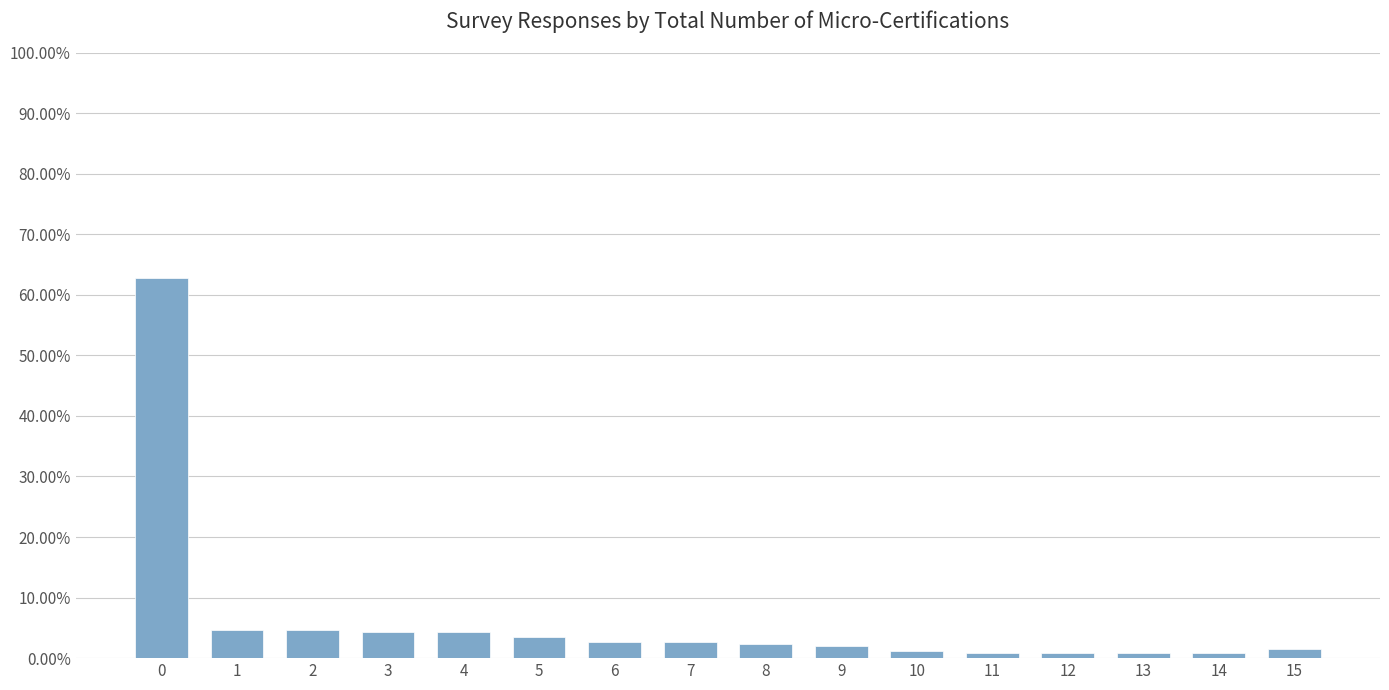

Are the bars horizontal?

No